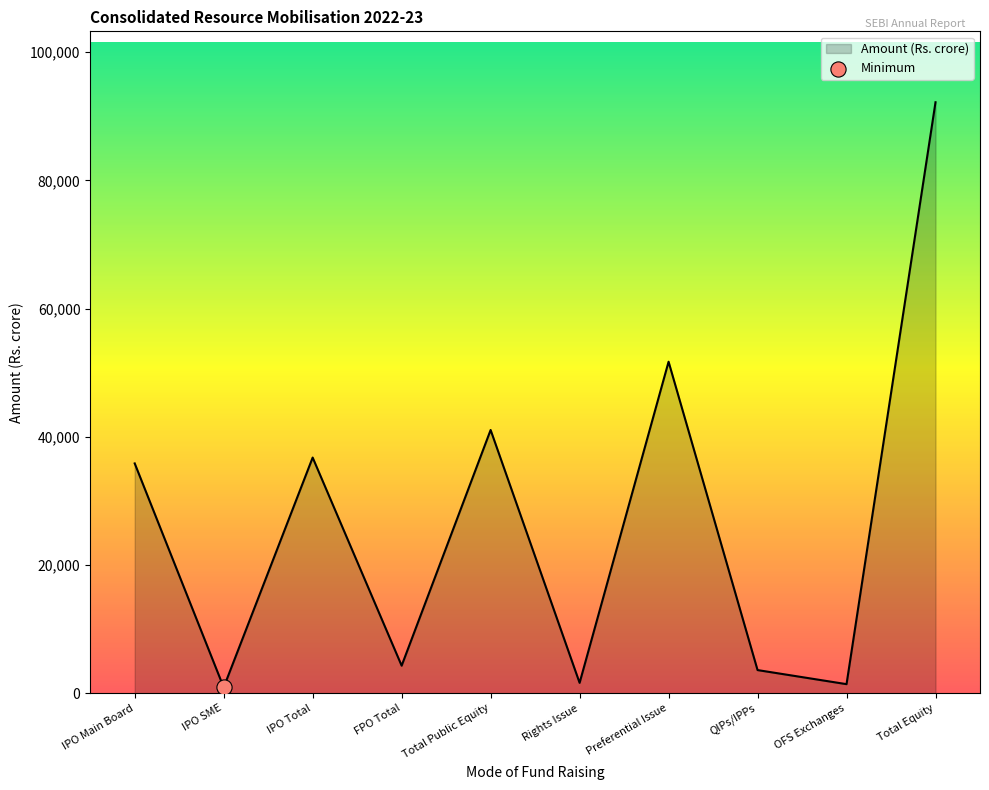

What is the change in value from Total Public Equity to OFS Exchanges?

-39641.4